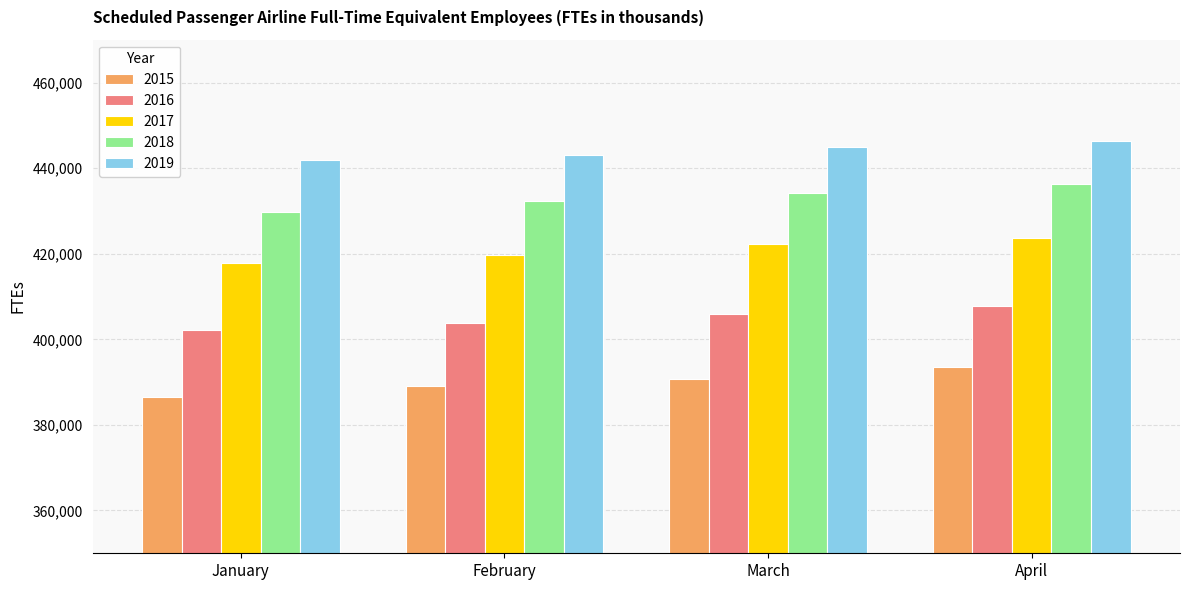

What is the sum of all 2018 values?

1732571